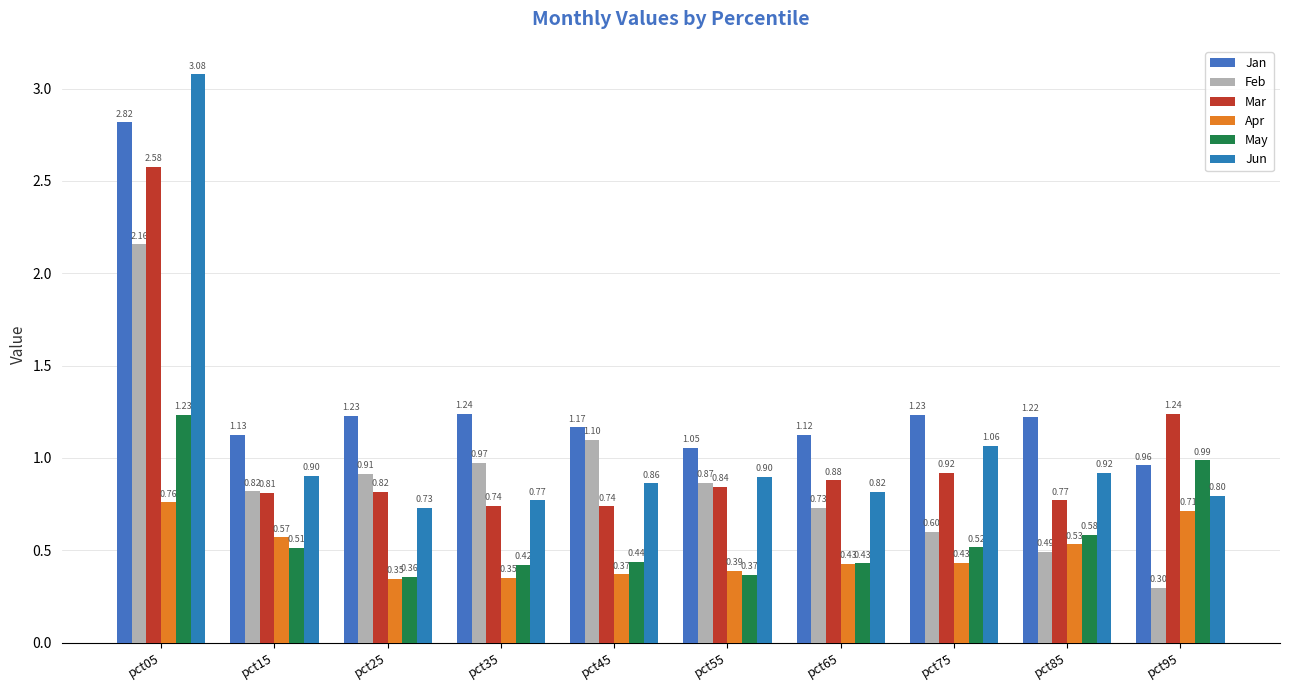

What is the value of the Jan bar at the 4th from the left?

1.2